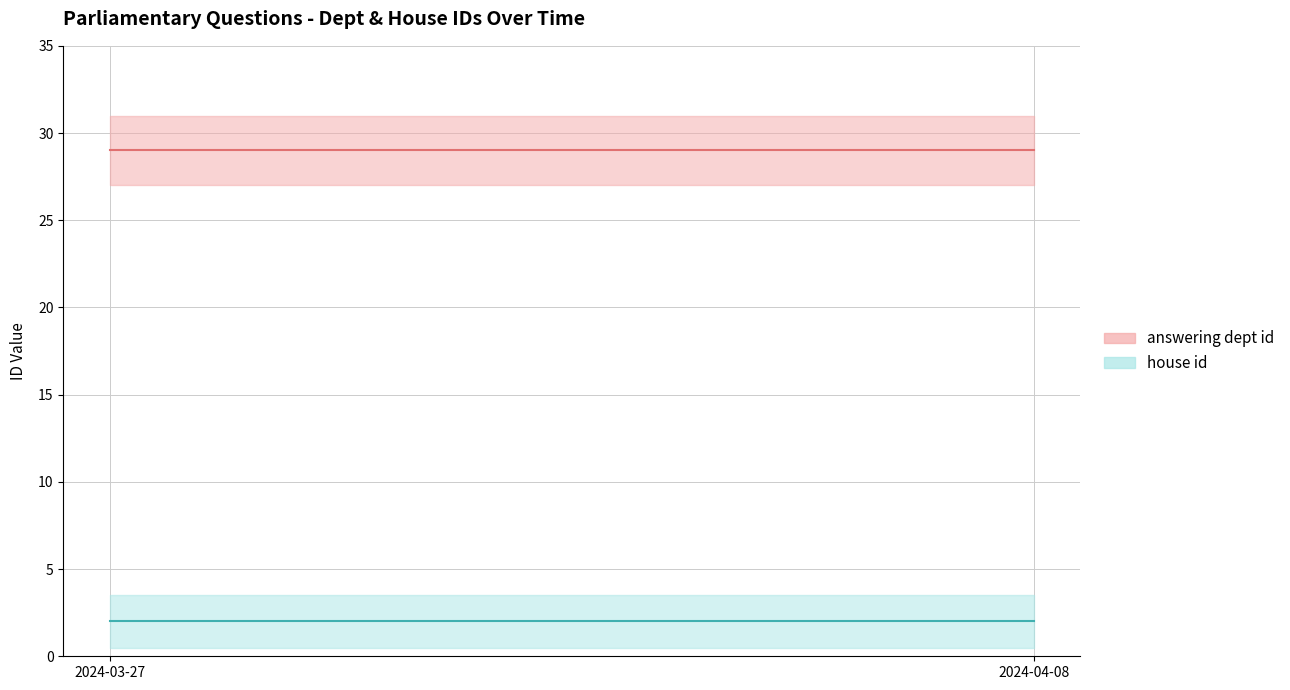

True or false: house id and answering dept id cross at least once.

False